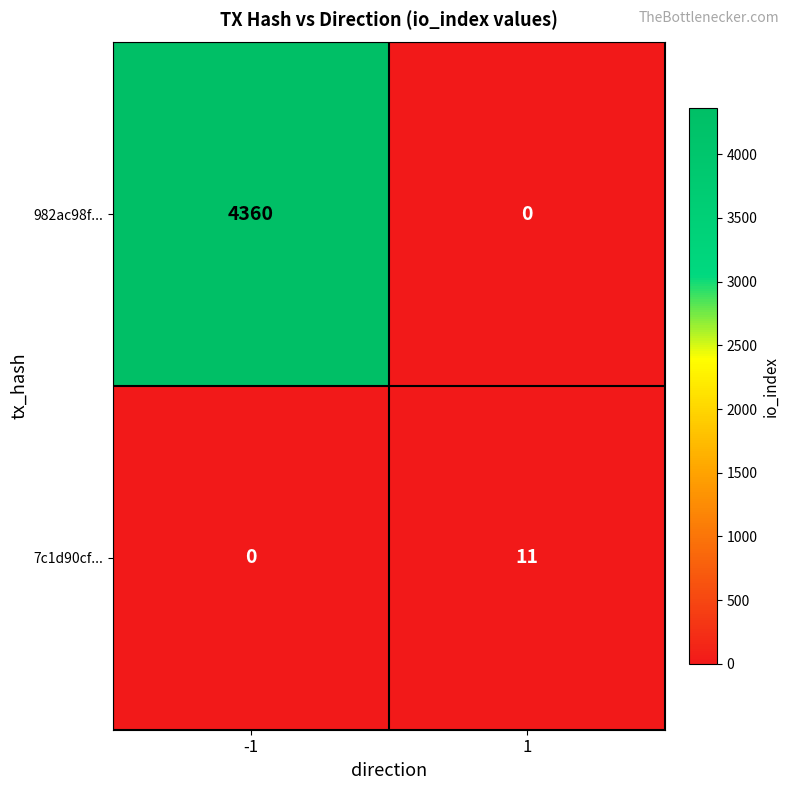

True or false: 7c1d90cf... has a value of 17 at 1.

False